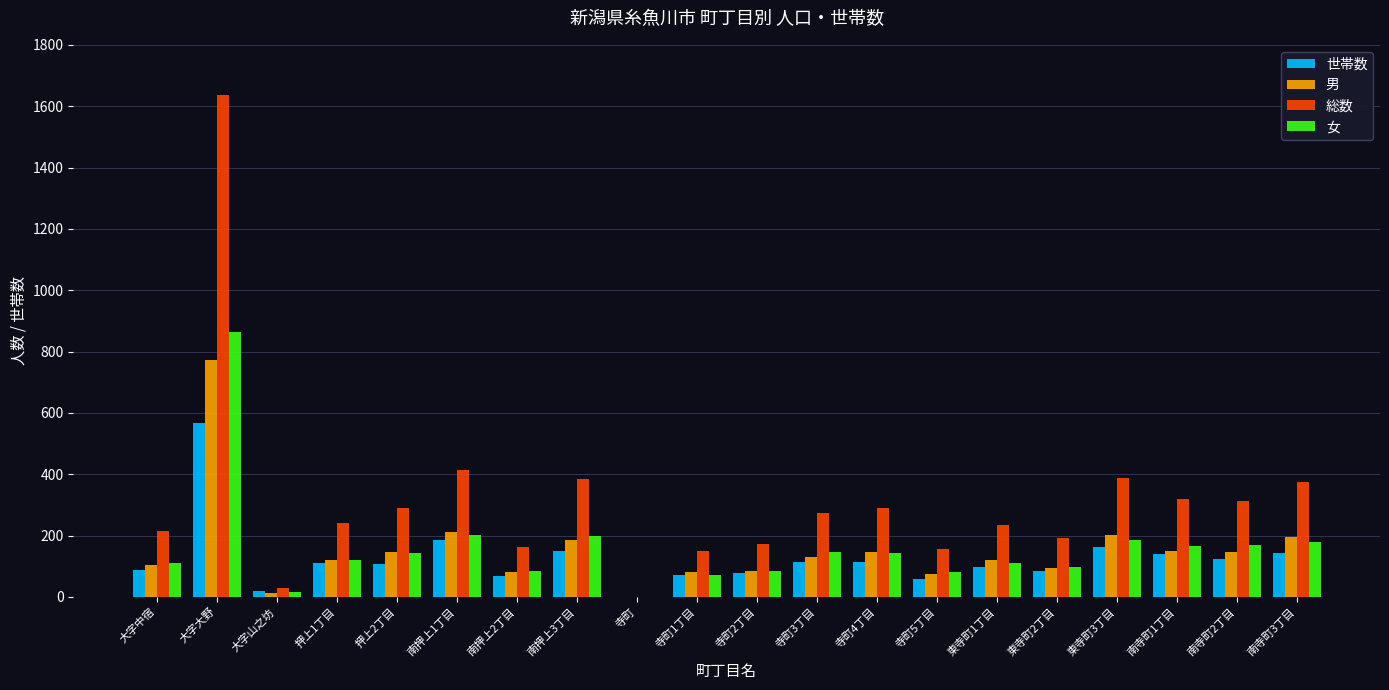

Is the value of 男 at 寺町1丁目 greater than the value of 女 at 南寺町2丁目?

No